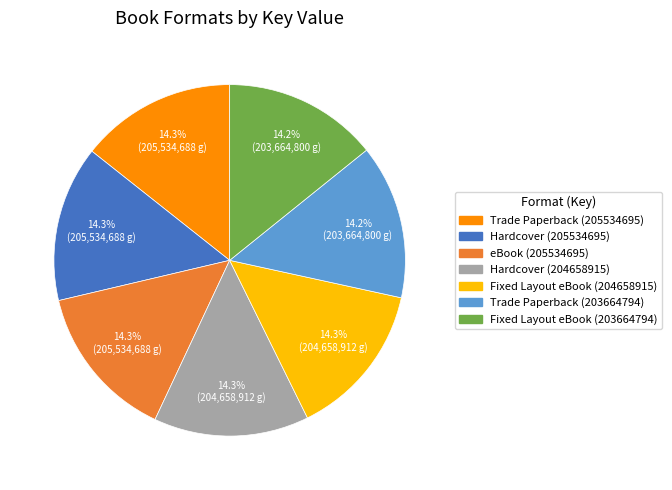

How many slices are in this pie chart?

7